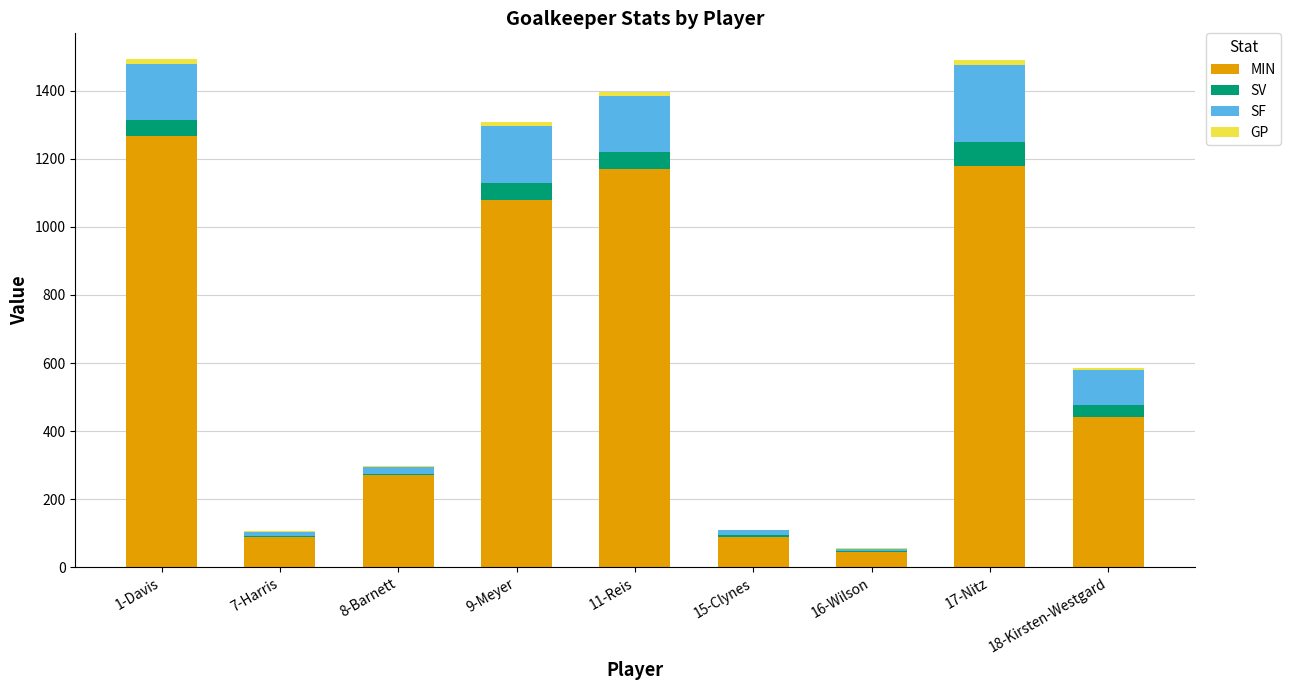

What is the sum of all MIN values?

5632